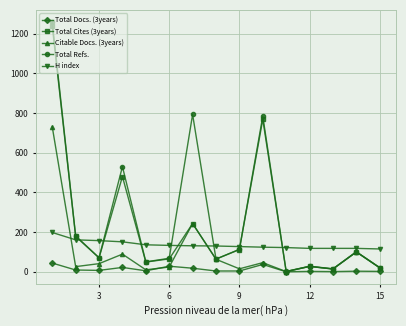

Which series has the widest spread of values?

Total Refs.